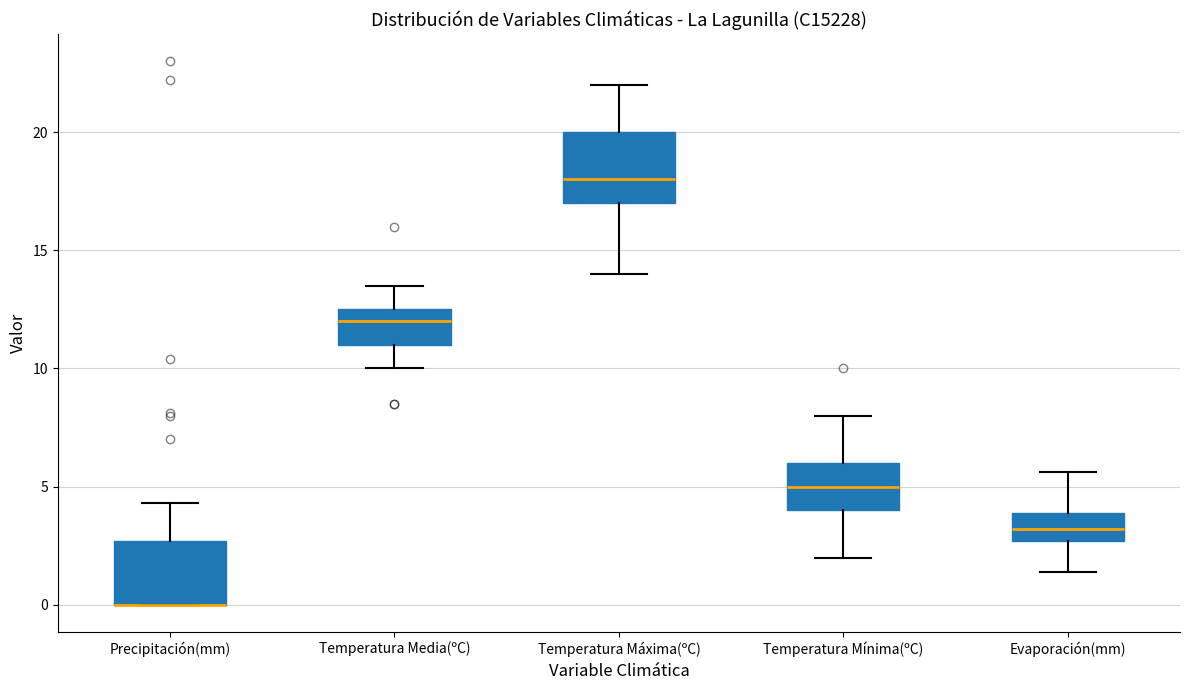

Reading left to right, read every box against the y-axis: the position of its median line, the range the box covers, and the ends of its whiskers. The values are not printed on the chart, so give them approximately, as read against the axis.

Precipitación(mm): median 0.0 (drawn on the box's lower edge), box 0.0 to 2.5, whiskers 0.0 to 4.5
Temperatura Media(ºC): median 12.0, box 11.0 to 12.5, whiskers 10.0 to 13.5
Temperatura Máxima(ºC): median 18.0, box 17.0 to 20.0, whiskers 14.0 to 22.0
Temperatura Mínima(ºC): median 5.0, box 4.0 to 6.0, whiskers 2.0 to 8.0
Evaporación(mm): median 3.0, box 2.5 to 4.0, whiskers 1.5 to 5.5